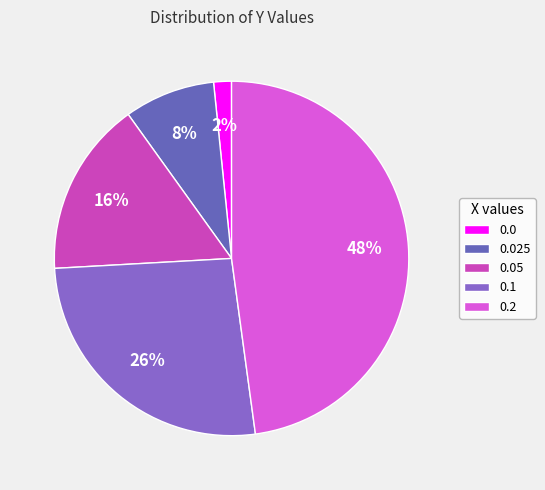

To the nearest percent, what percentage of the pie is 0.05?

16%